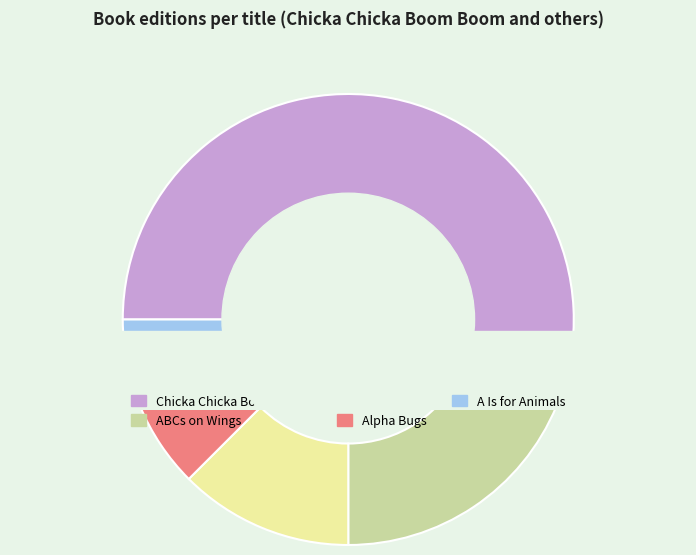

Between Chicka Chicka Boom Boom and ABCs on Wings, which is larger?

Chicka Chicka Boom Boom